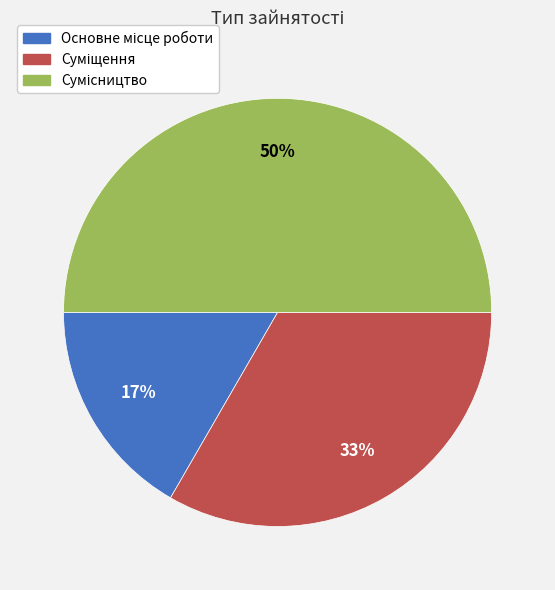

To the nearest percent, what is the average slice percentage?

33%